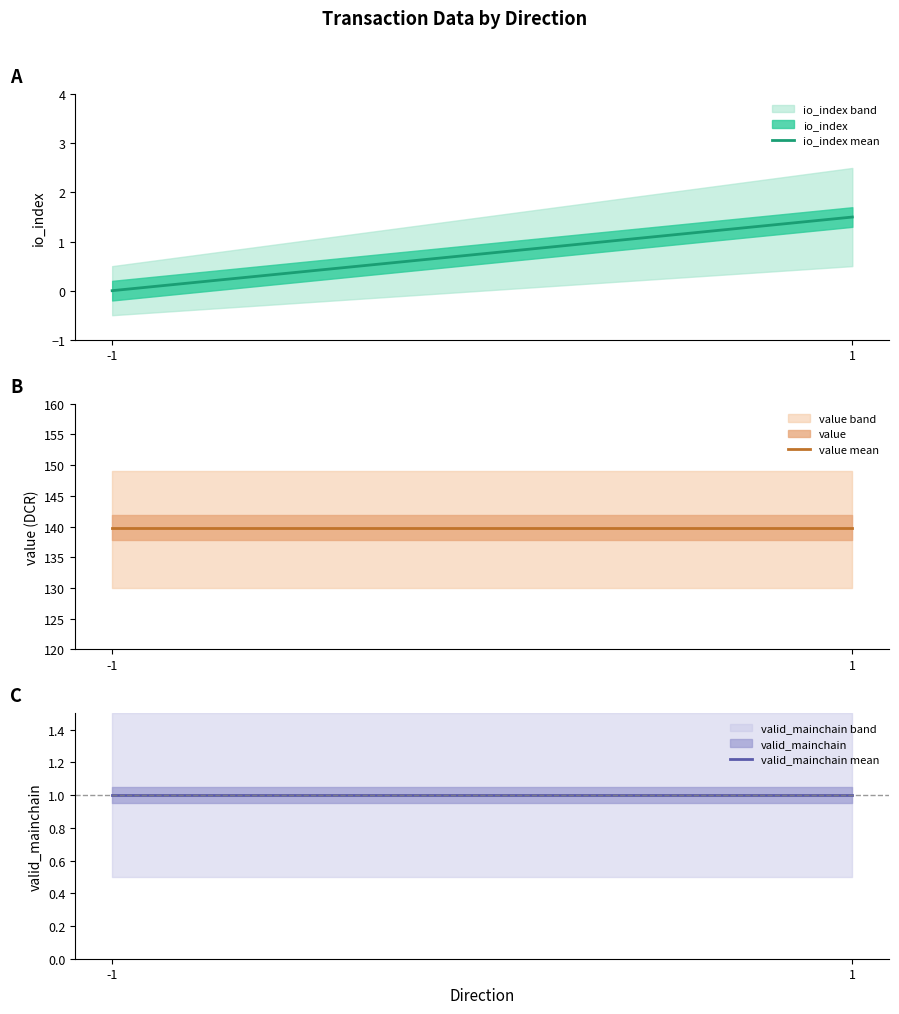

At which label is io_index mean closest to 0?

-1